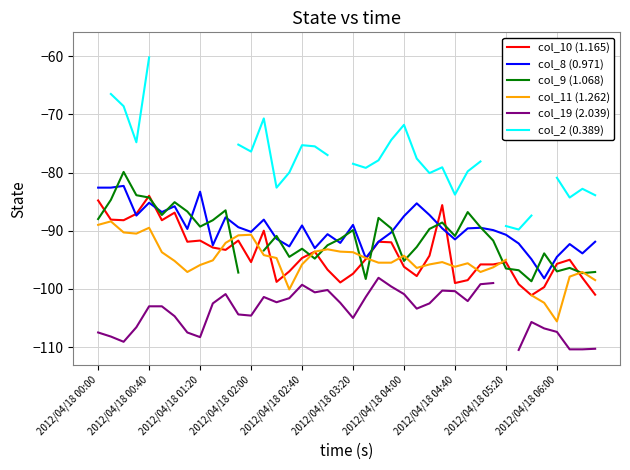

What is the maximum value for col_8 (0.971)?

-82.3